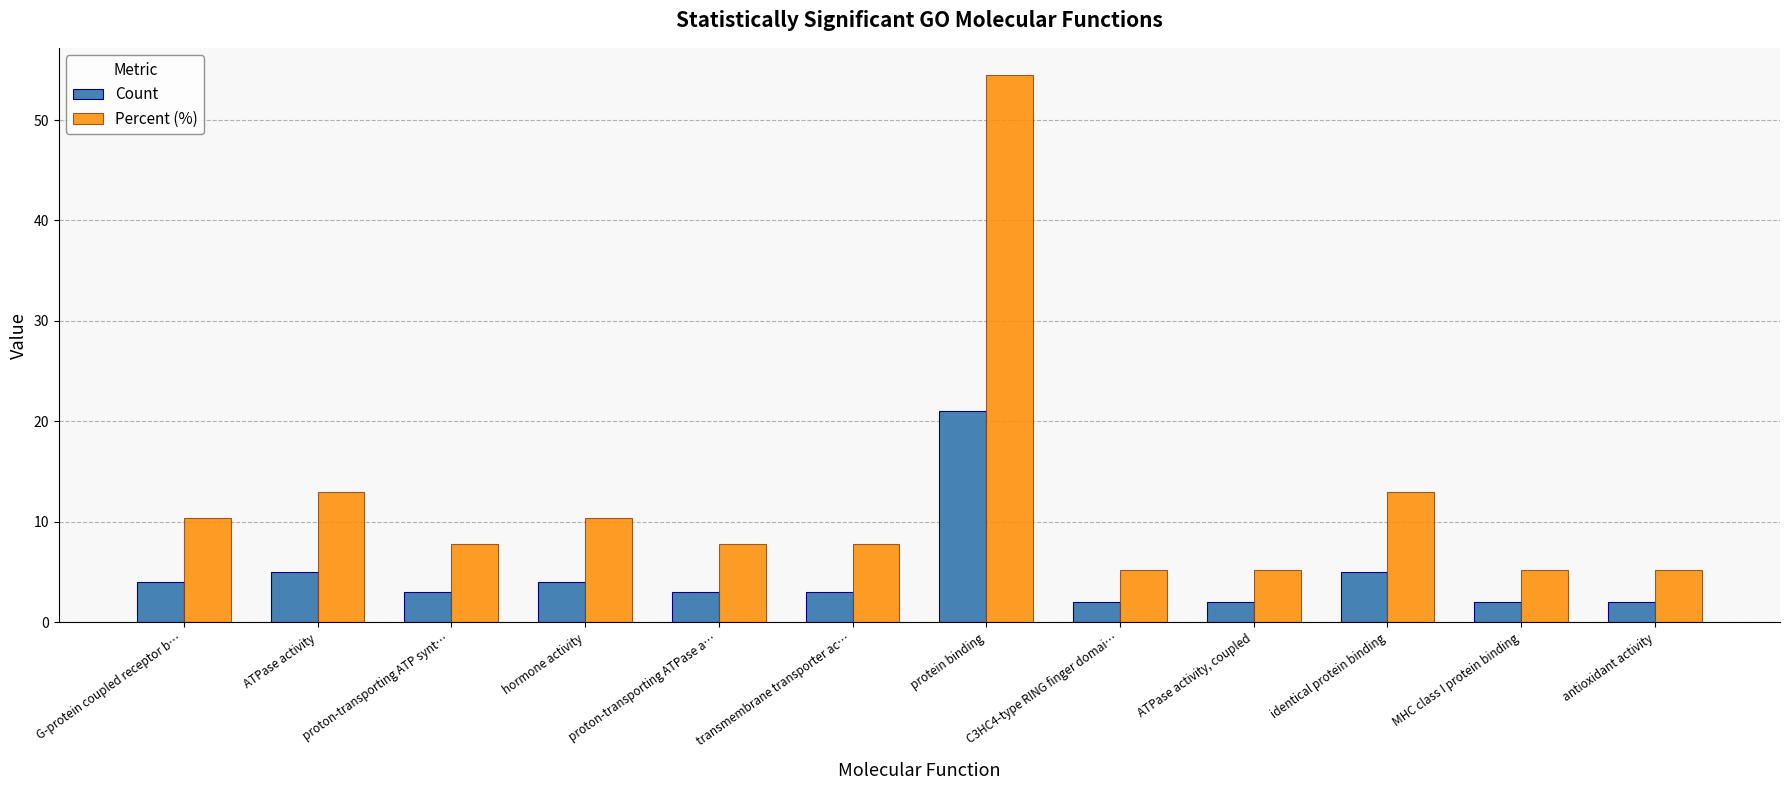

How many bars are there in total?

24